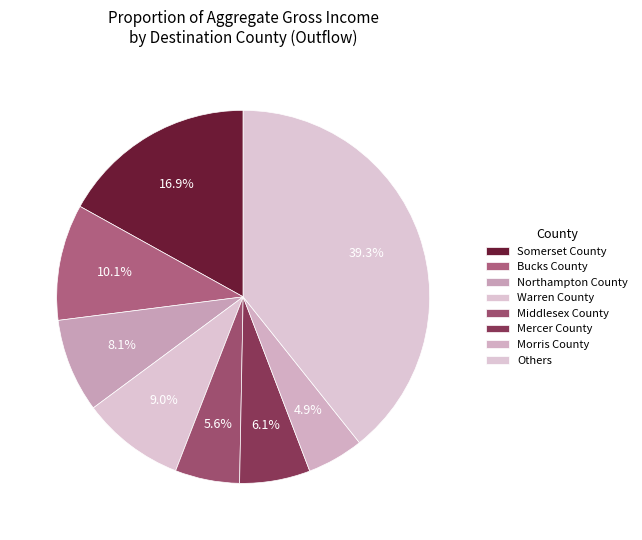

What is the smallest slice in the pie chart?

Morris County